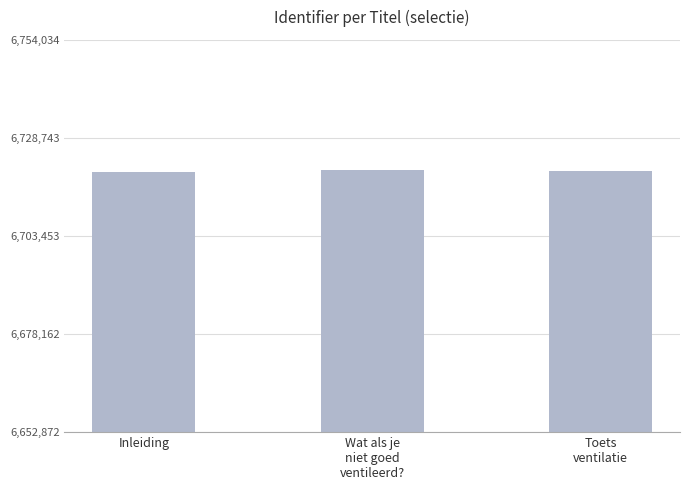

Where does the data first go above 6720190?

Wat als je
niet goed
ventileerd?